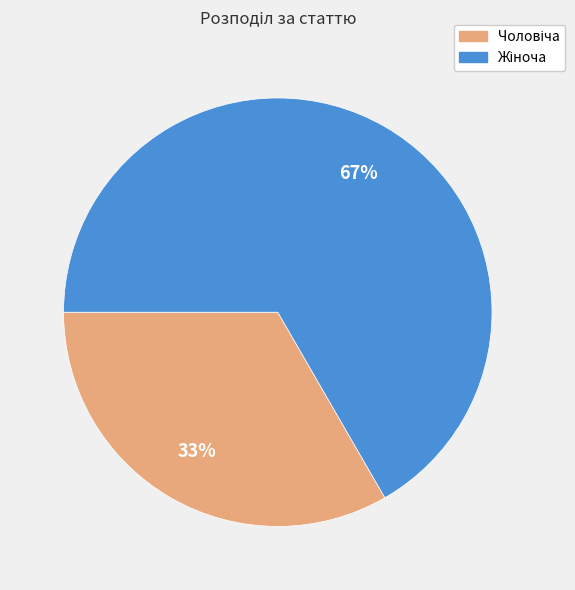

Count the number of slices in the pie.

2